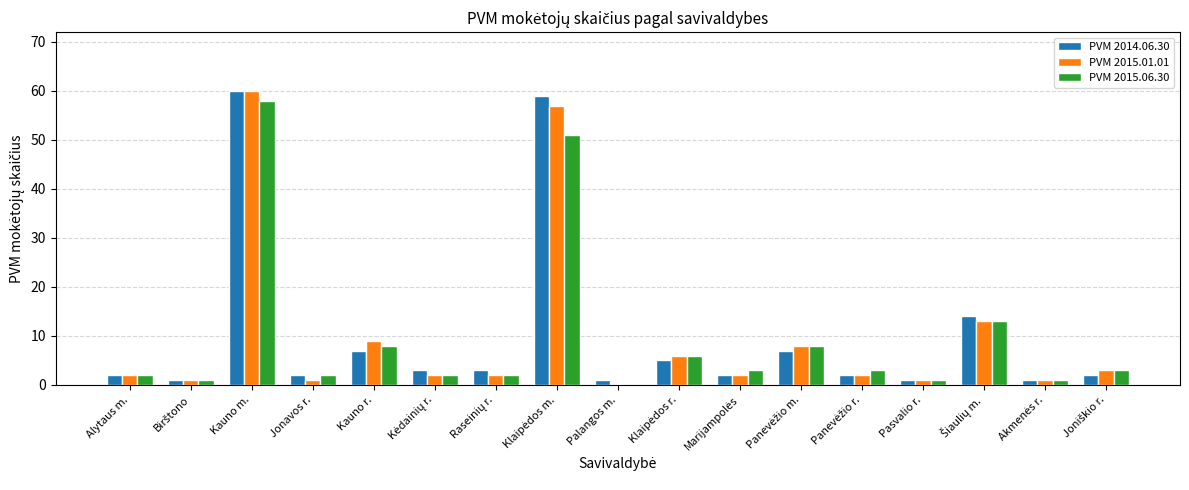

What is the maximum value for PVM 2014.06.30?

60